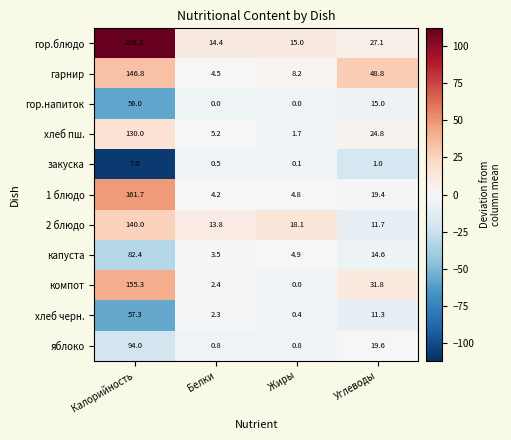

The хлеб пш. series shows 130.0 at Калорийность. True or false?

True